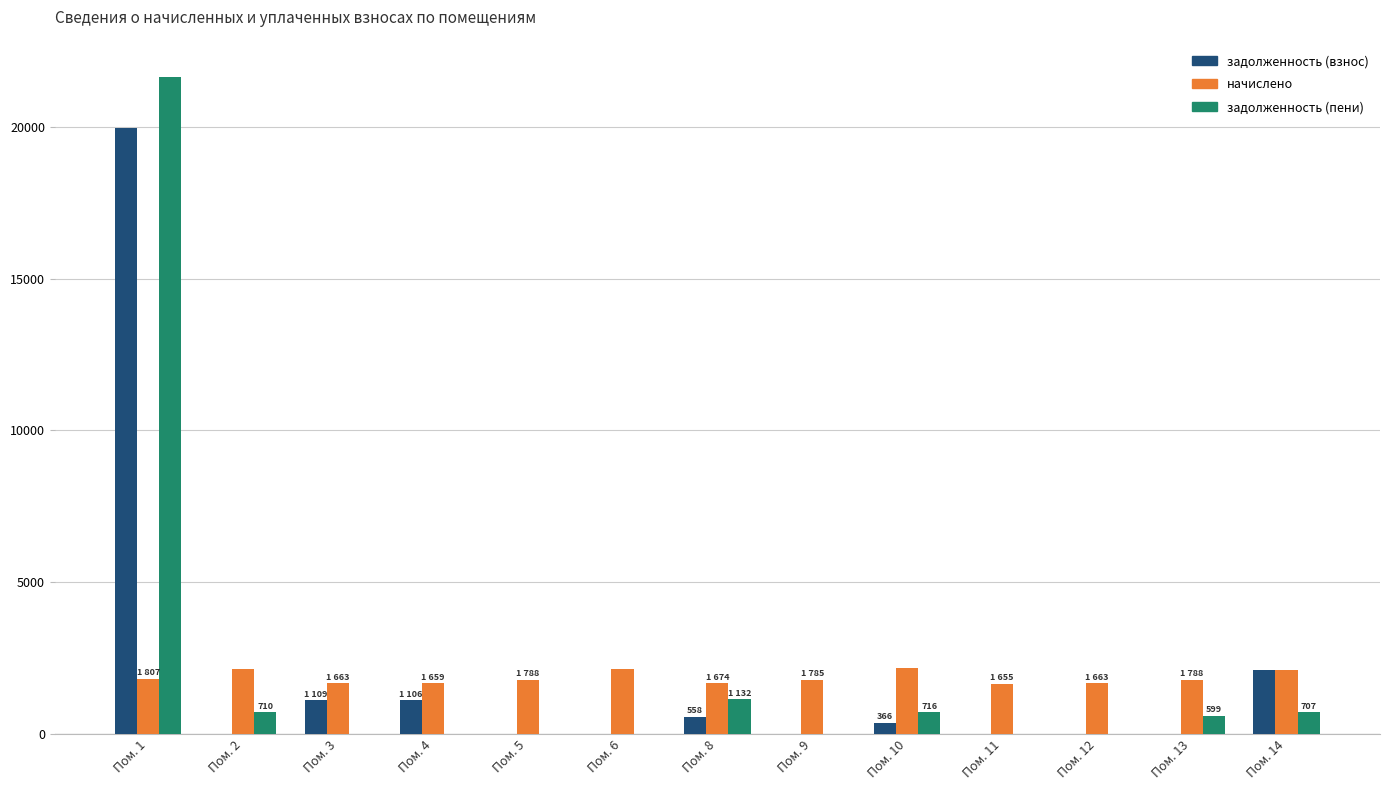

How many values in the задолженность (пени) series exceed 0?

6